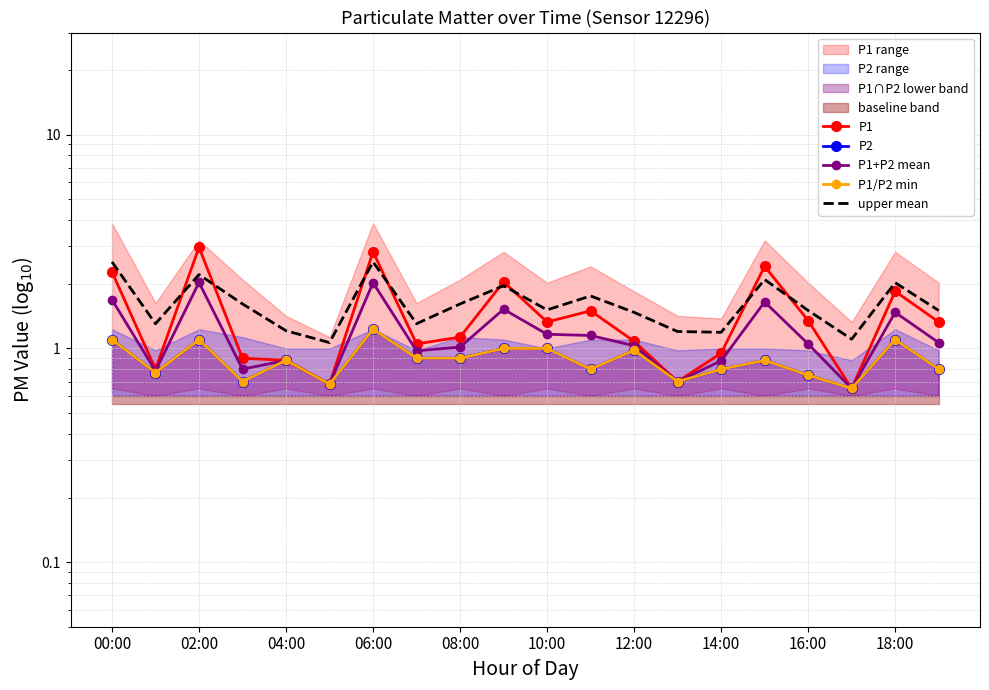

What are all the series names shown in the legend?

P1, P2, P1+P2 mean, P1/P2 min, upper mean